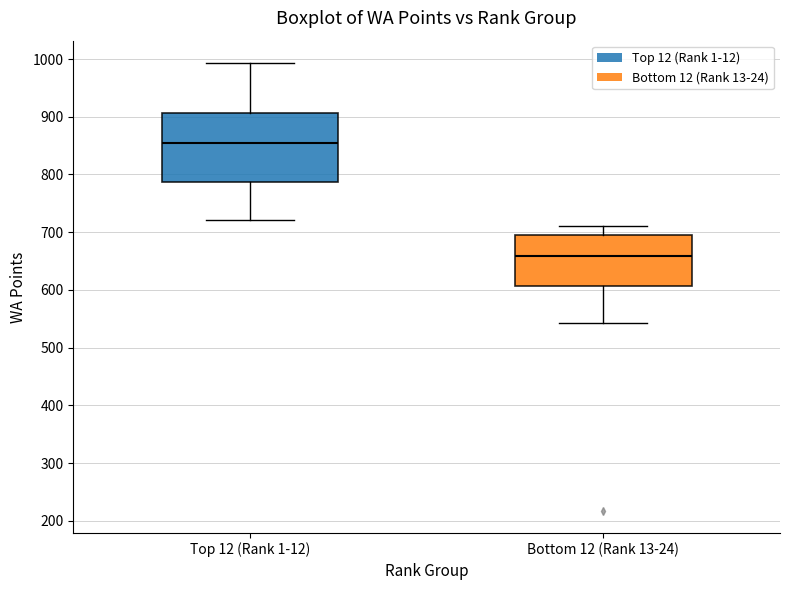

Which box is the tallest, from its lower edge to its upper edge?

Top 12 (Rank 1-12)